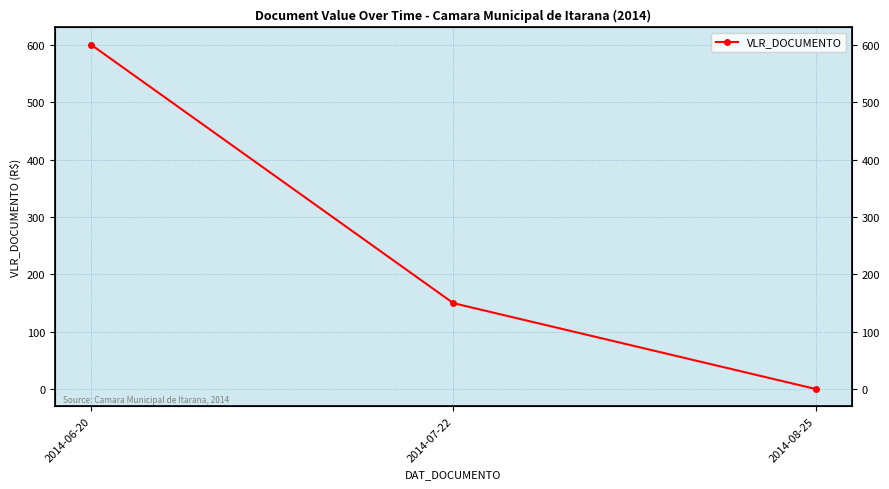

Is this an area chart (filled region under the line)?

No